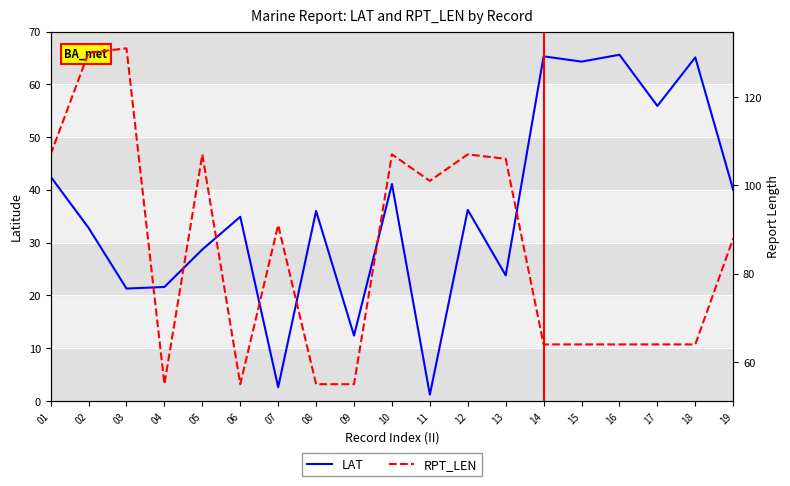

How many values in the LAT series are below 36?

9